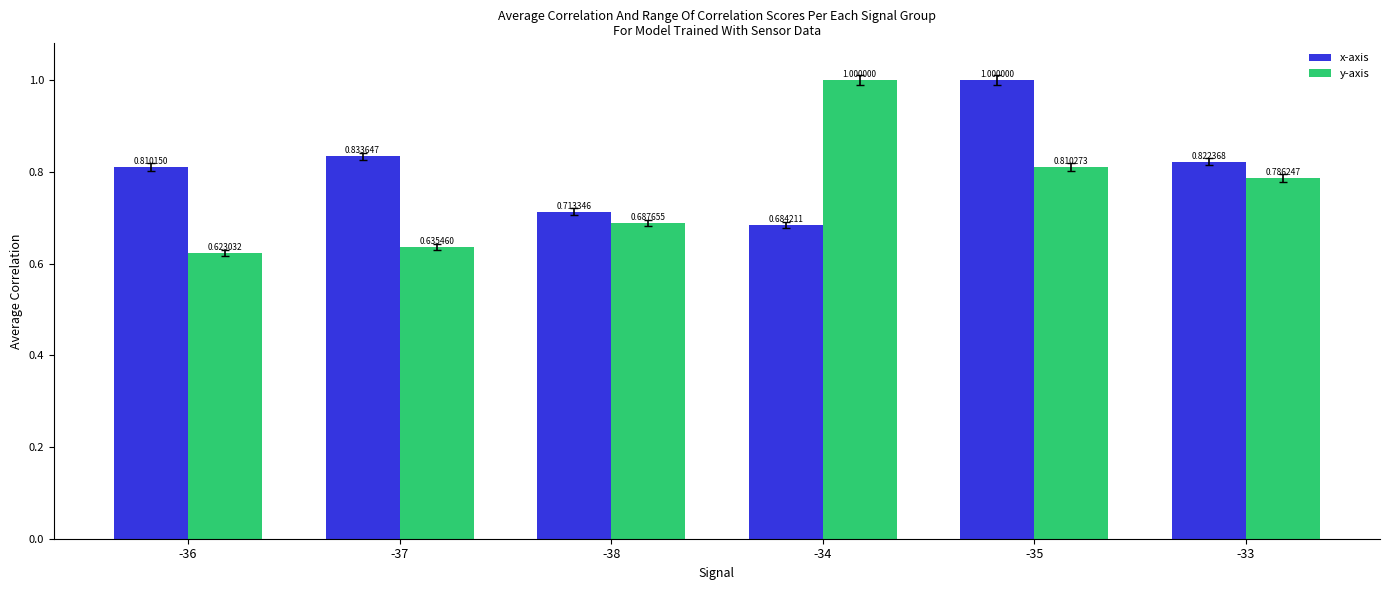

What is the difference between the maximum and minimum values in the y-axis series?

0.4